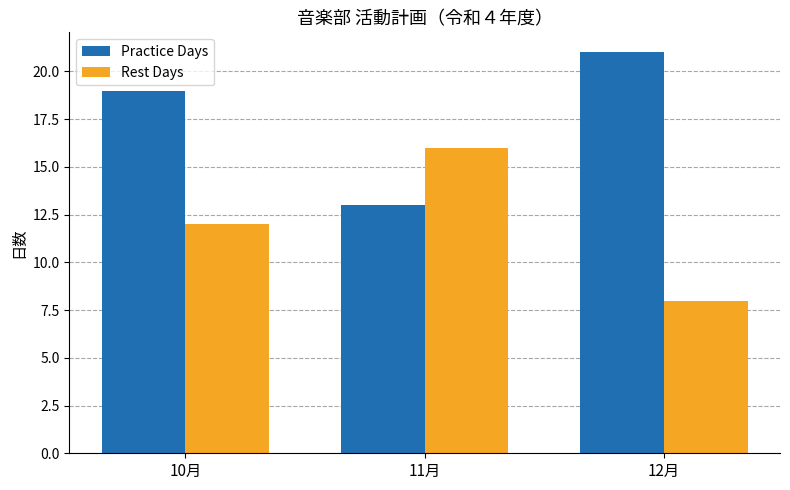

What is the average value of the Practice Days series?

18